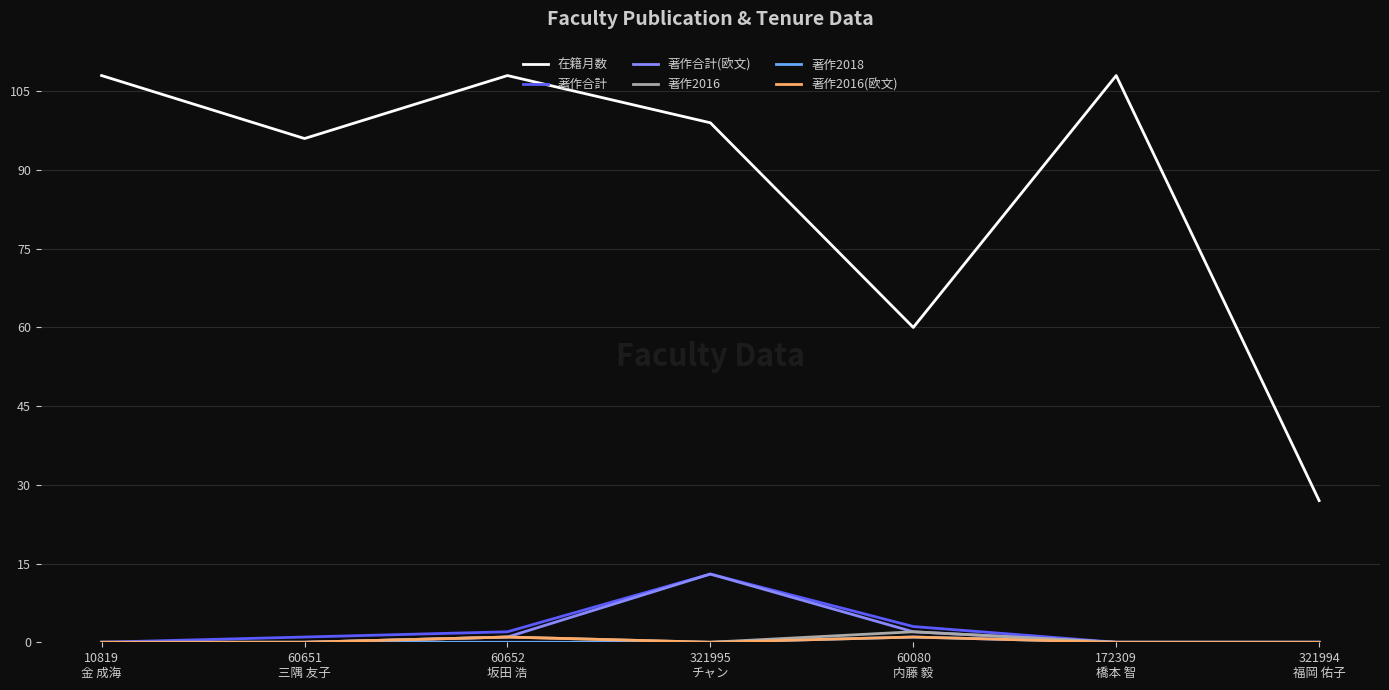

How many categories are shown in the chart?

7